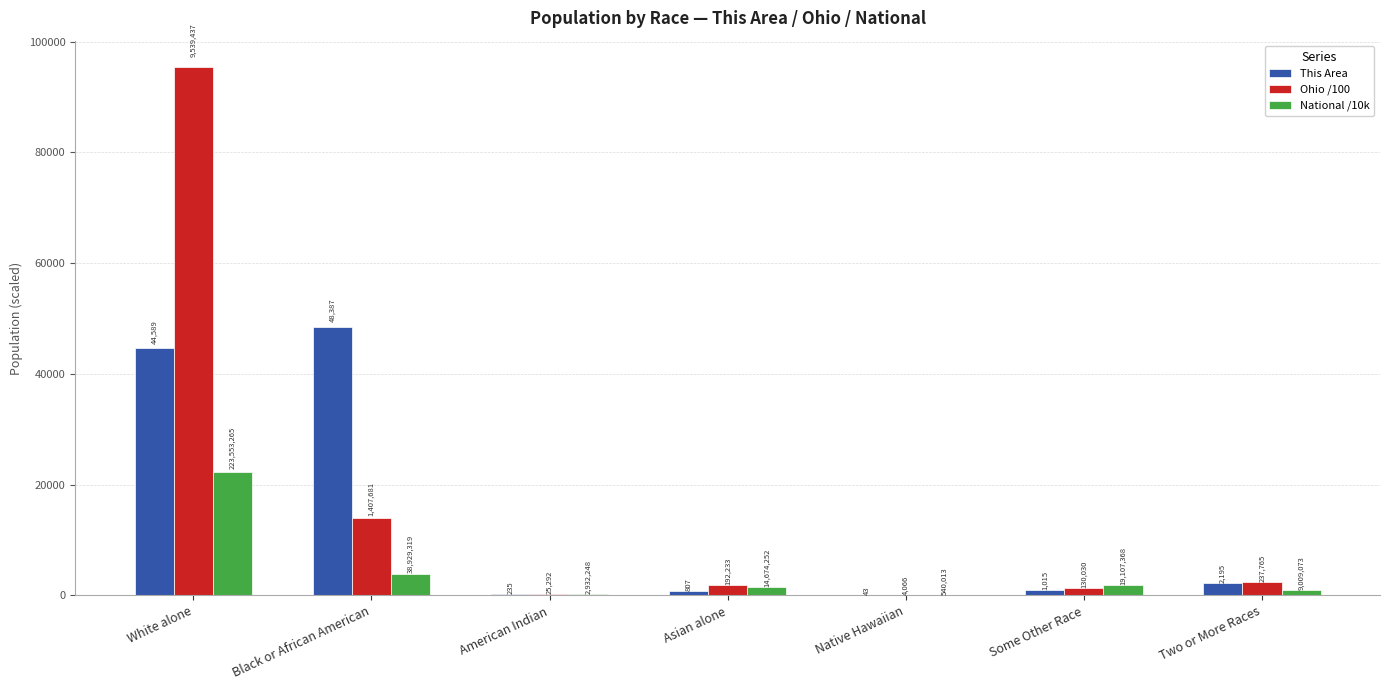

Reading right to left, what are all the values shown in this chart?

This Area: 2195.0	1015.0	43.0	807.0	235.0	48387.0	44589.0
Ohio /100: 2377.7	1300.3	40.7	1922.3	252.9	14076.8	95394.4
National /10k: 900.9	1910.7	54.0	1467.4	293.2	3892.9	22355.3